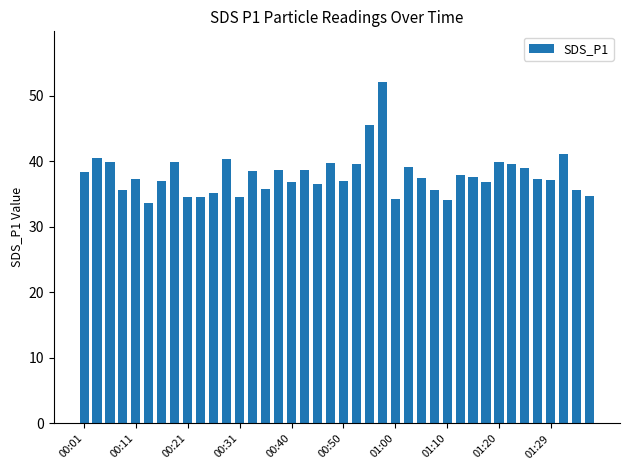

What is the difference between the maximum and minimum values?

18.3